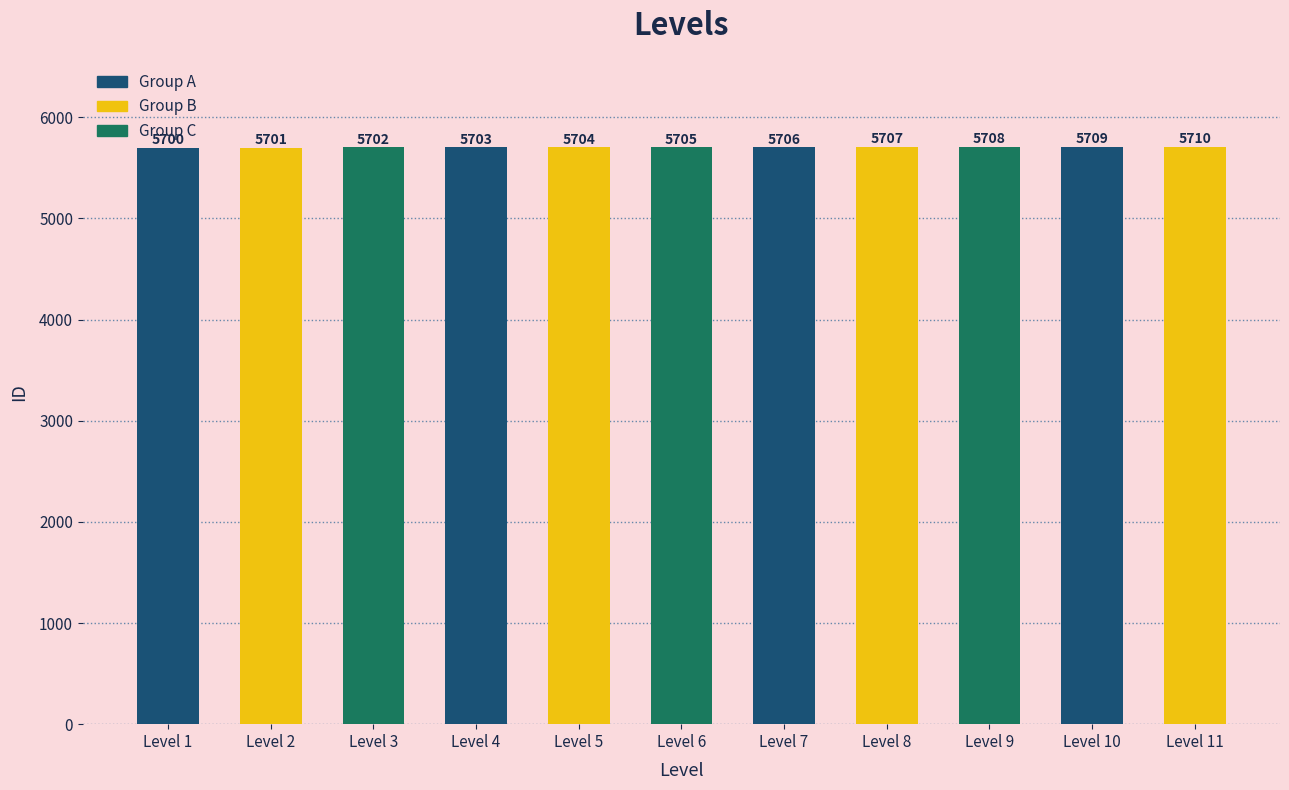

Approximately how many times larger is the value at Level 8 compared to Level 9?

1.0